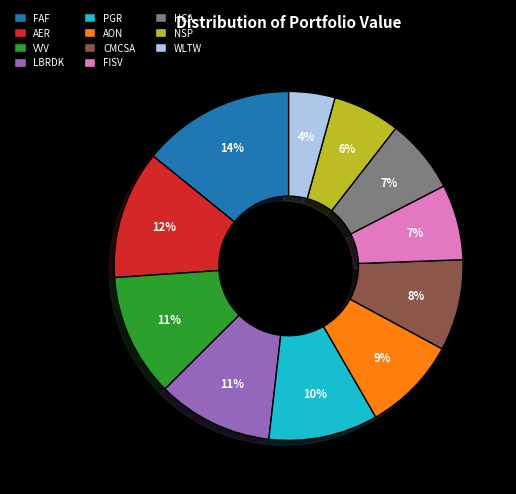

Combined, do FAF and CMCSA account for over 50%?

No